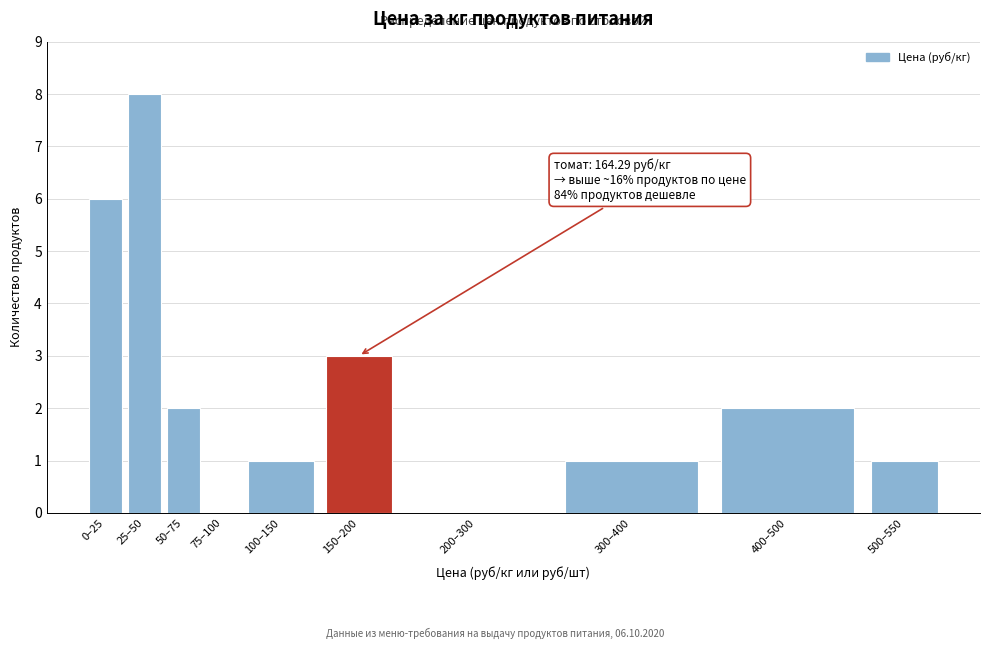

Reading left to right, extract all data points from this chart.

0–25=6	25–50=8	50–75=2	75–100=0	100–150=1	150–200=3	200–300=0	300–400=1	400–500=2	500–550=1